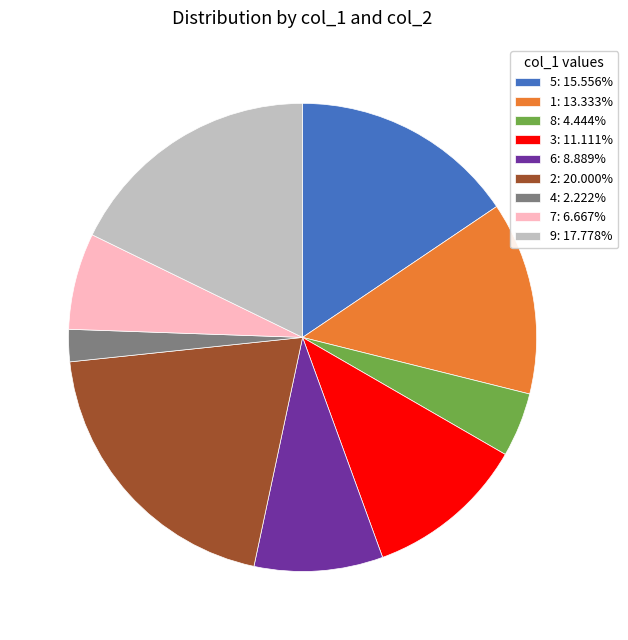

How many slices are in this pie chart?

9